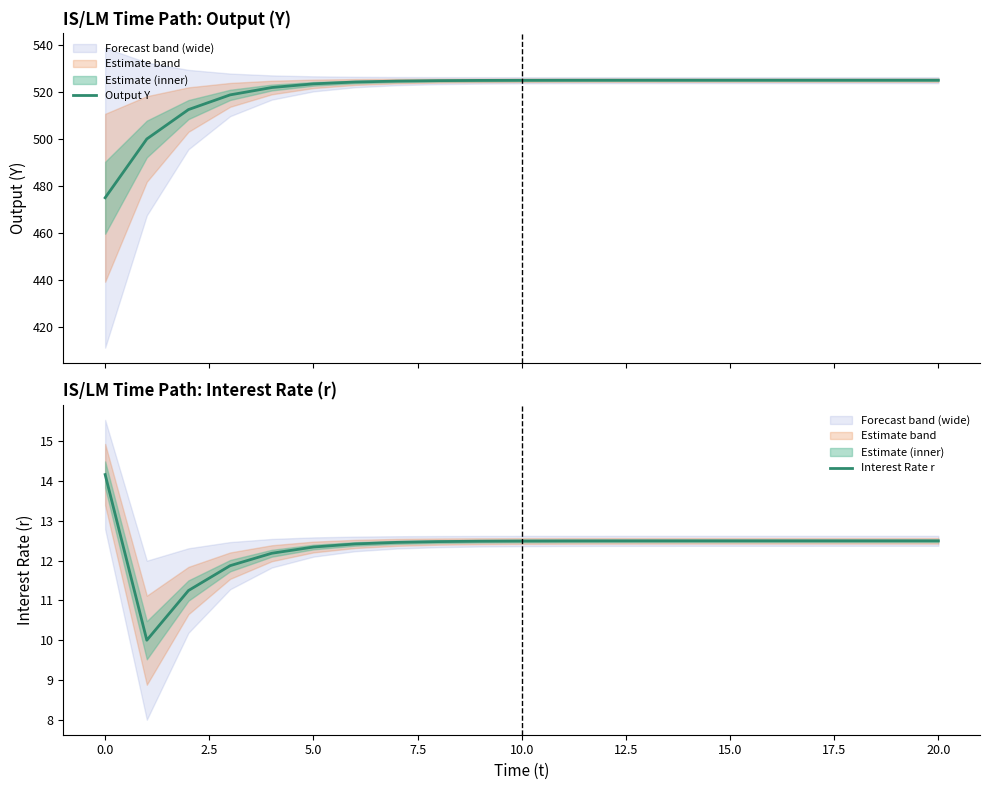

What is the maximum value for Output Y?

525.0